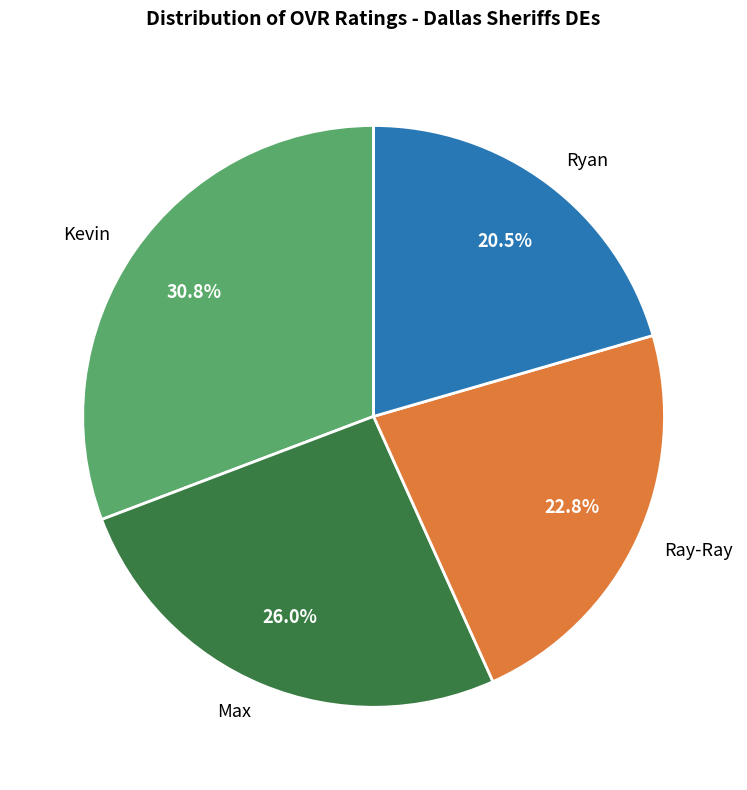

To the nearest percent, what percentage of the pie is Max?

26%